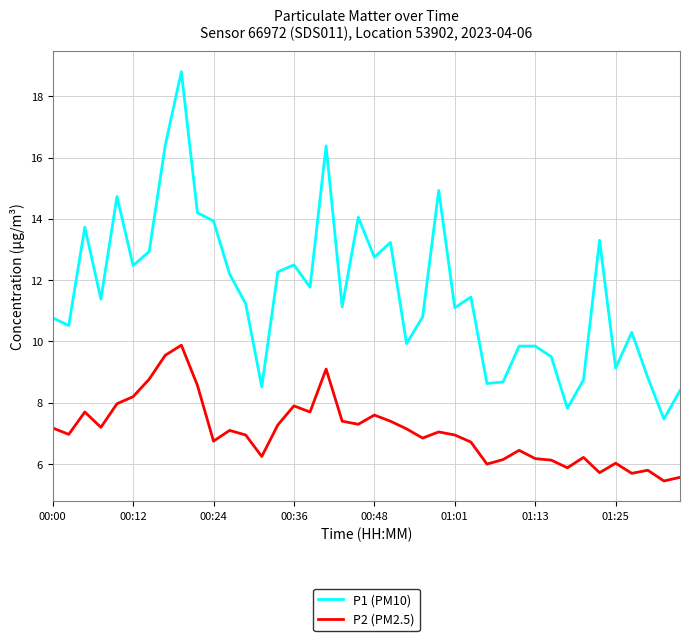

How many categories are shown in the chart?

40